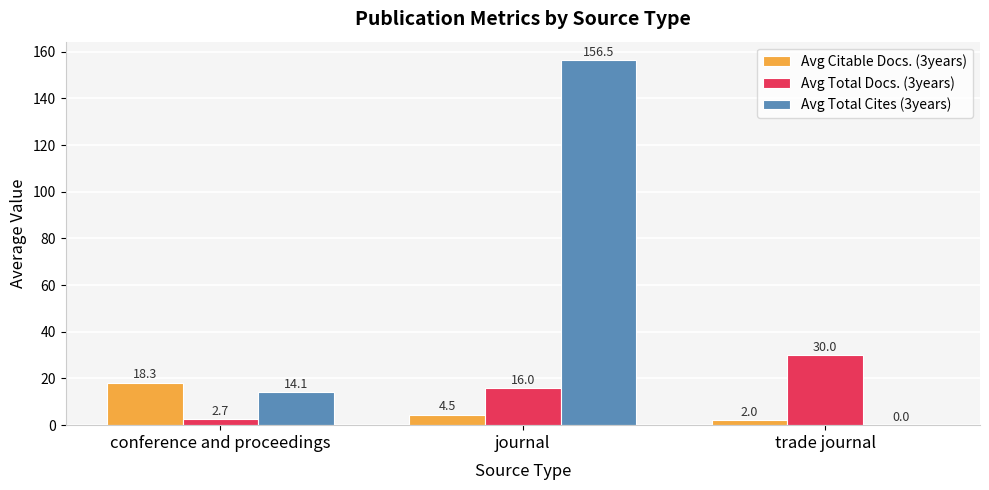

What is the sum of all Avg Total Cites (3years) values?

170.6